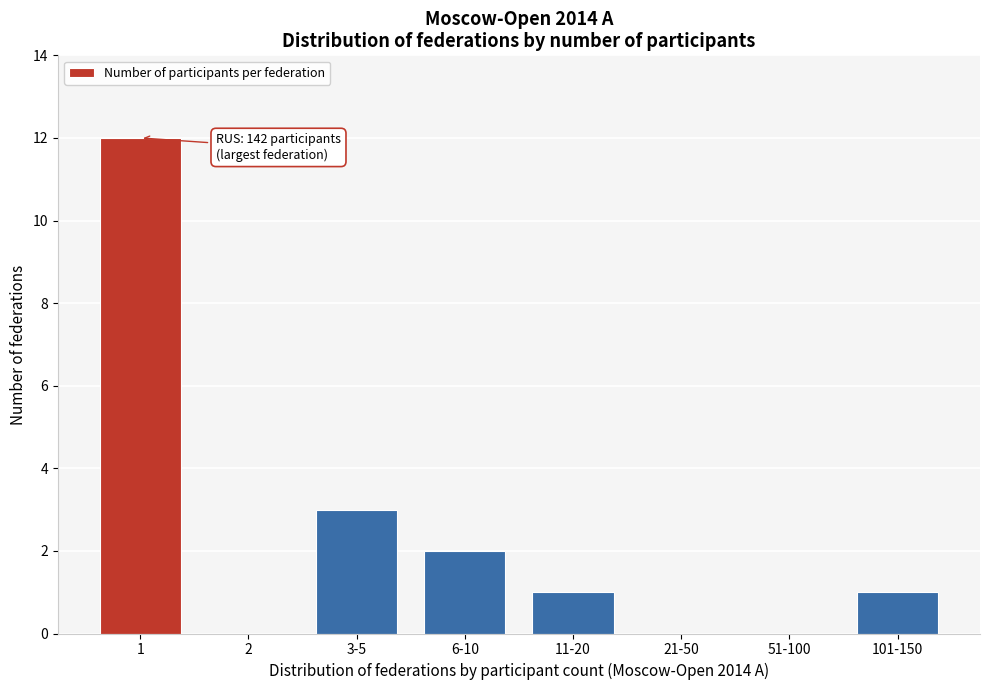

Reading left to right, extract all data points from this chart.

1=12	2=0	3-5=3	6-10=2	11-20=1	21-50=0	51-100=0	101-150=1